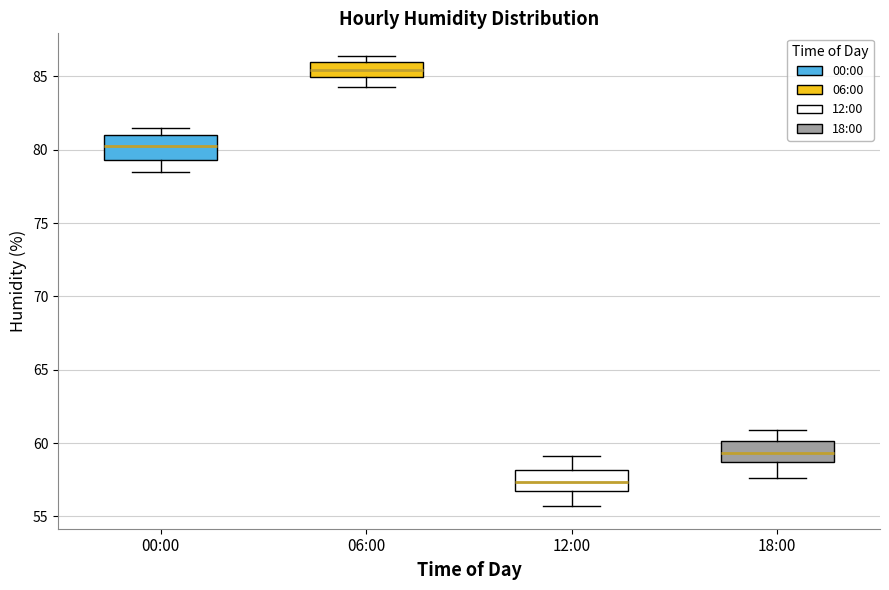

Reading left to right, transcribe this box plot: for each box, give where its median line is, the range the box spans, and where its two whiskers end, as read against the y-axis. The values are not printed on the chart, so give them approximately, as read against the axis.

00:00: median 80.5, box 79.5 to 81.0, whiskers 78.5 to 81.5
06:00: median 85.5, box 85.0 to 86.0, whiskers 84.5 to 86.5
12:00: median 57.5, box 56.5 to 58.0, whiskers 55.5 to 59.0
18:00: median 59.5, box 58.5 to 60.0, whiskers 57.5 to 61.0